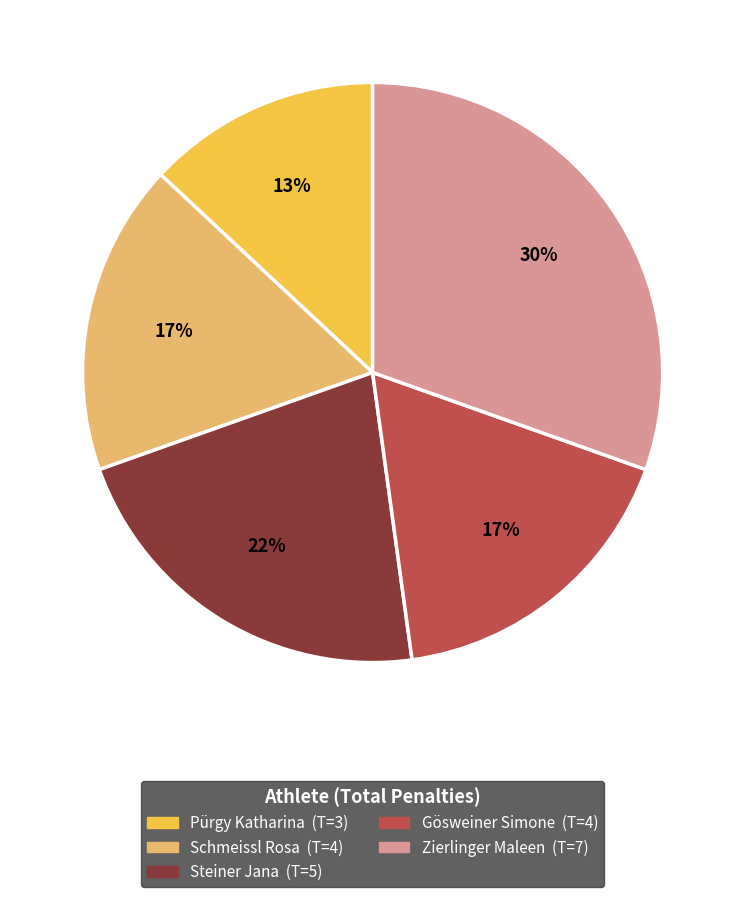

To the nearest percent, what is the average slice percentage?

20%